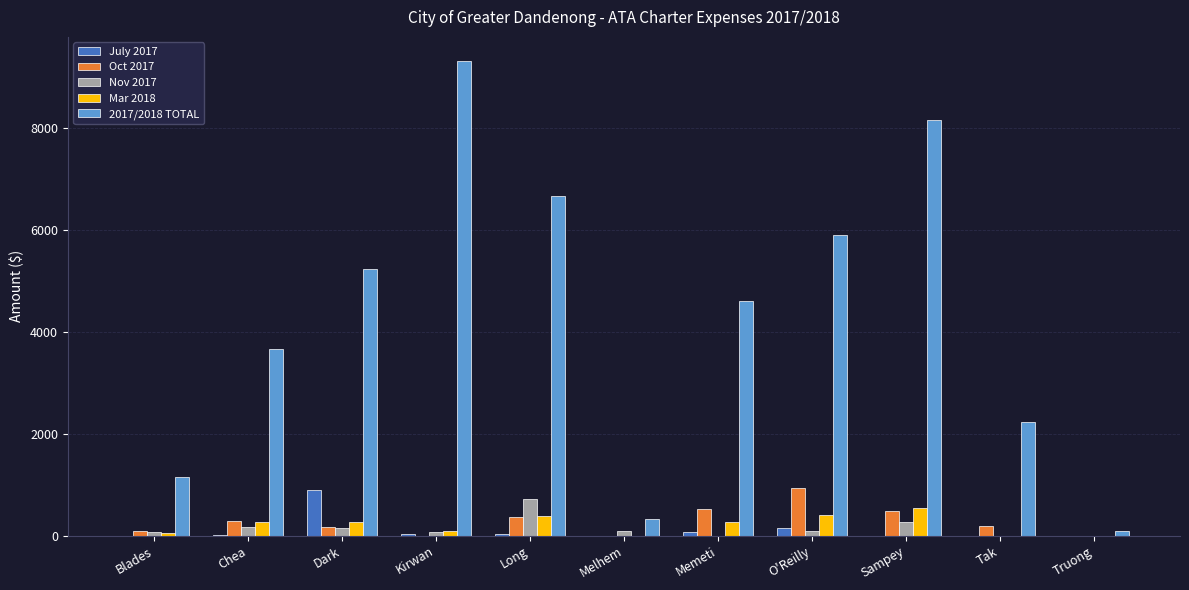

What are all the series names shown in the legend?

July 2017, Oct 2017, Nov 2017, Mar 2018, 2017/2018 TOTAL